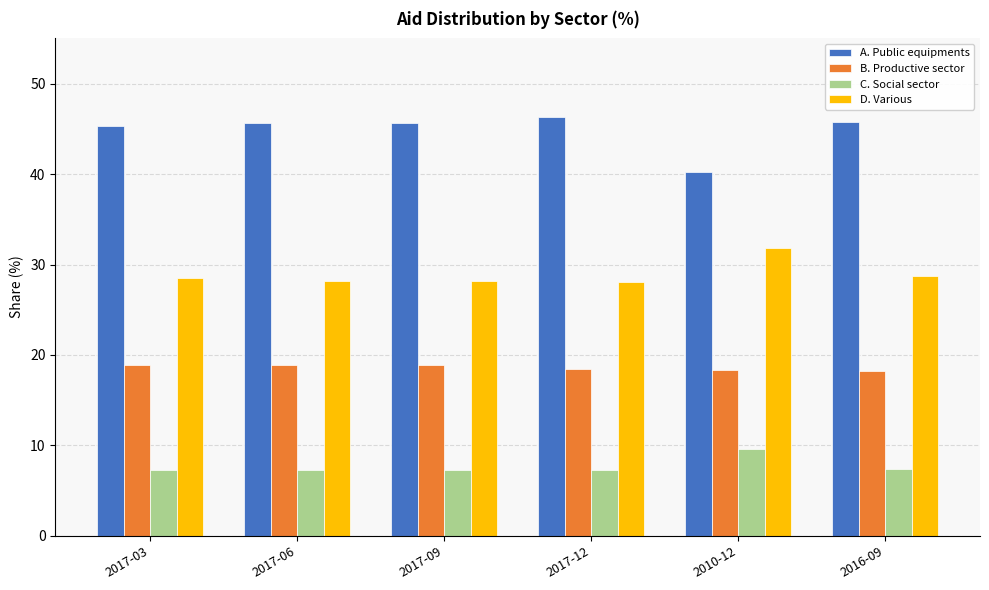

What is the maximum value for C. Social sector?

9.6